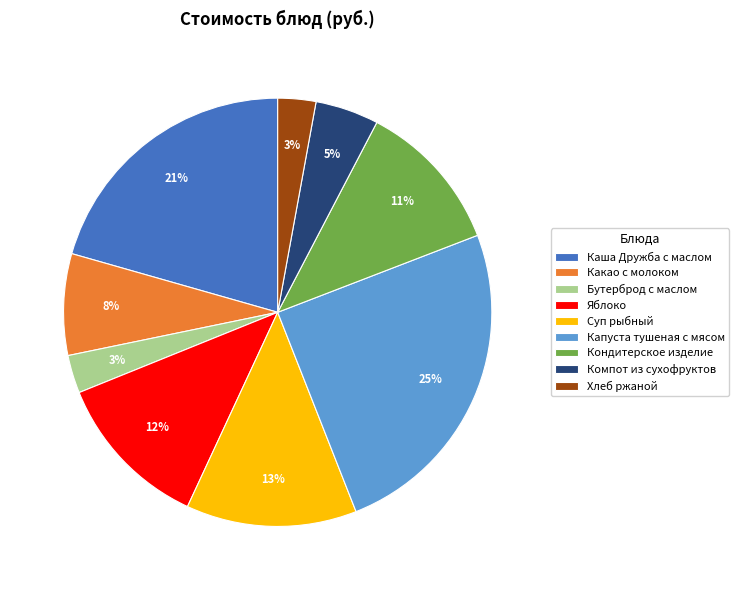

Is it true that Капуста тушеная с мясом is 25% of the pie?

True